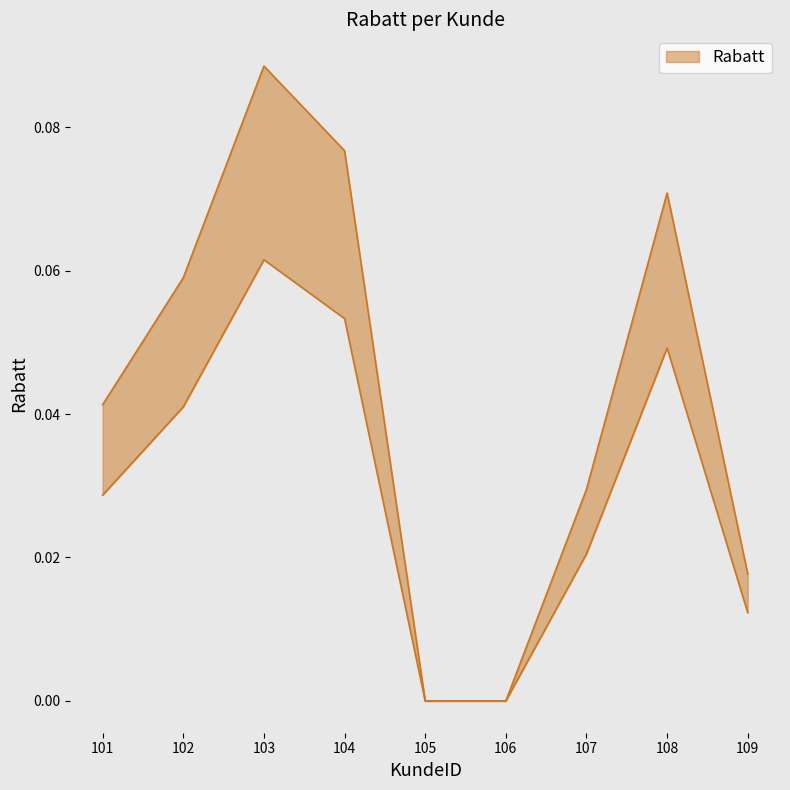

Count the values in the range 0 to 1.

9